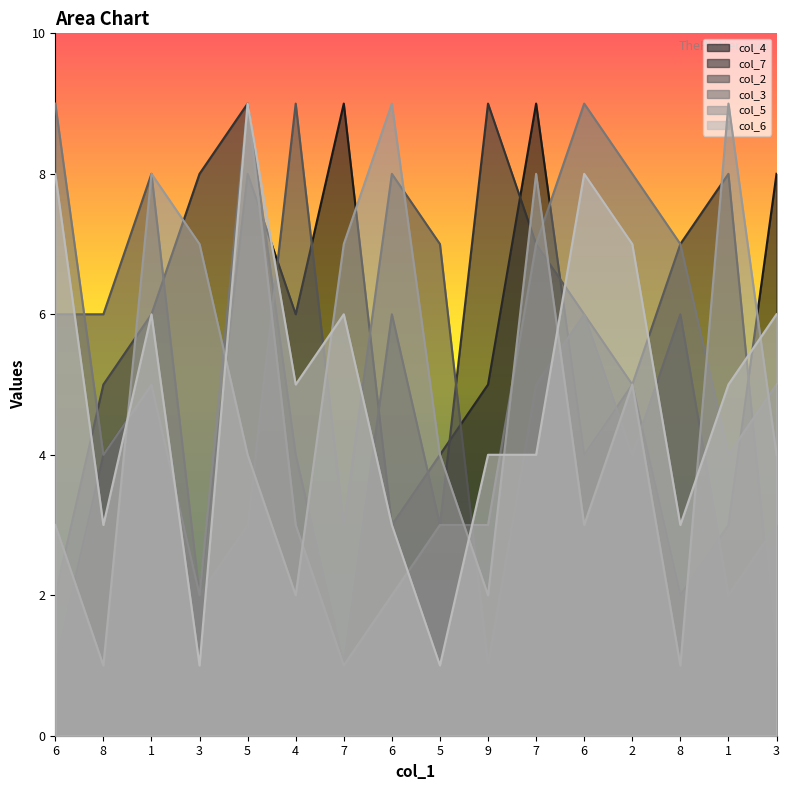

At which category is the sum across all series the highest?

5